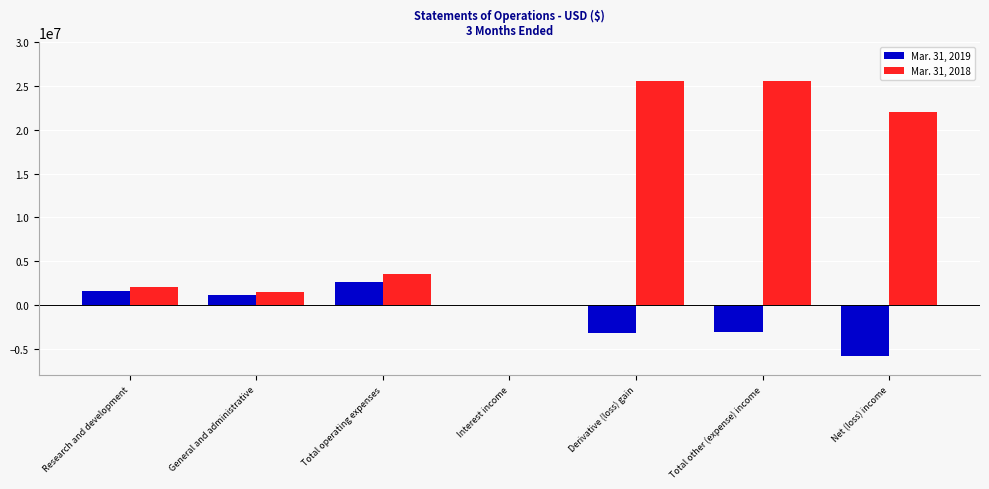

Between General and administrative and Net (loss) income, which series saw the biggest shift?

Mar. 31, 2018